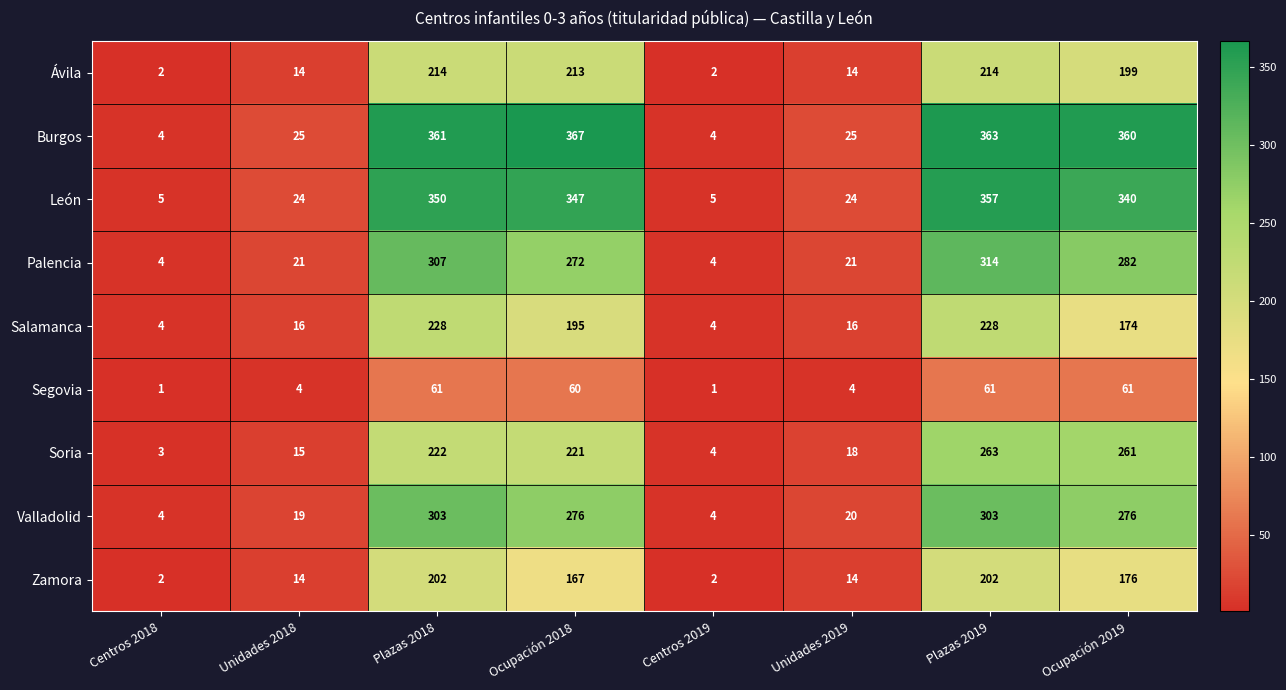

What is the sum of all Salamanca values?

865